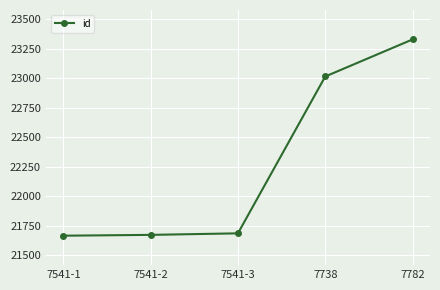

What is the greatest value displayed?

23328